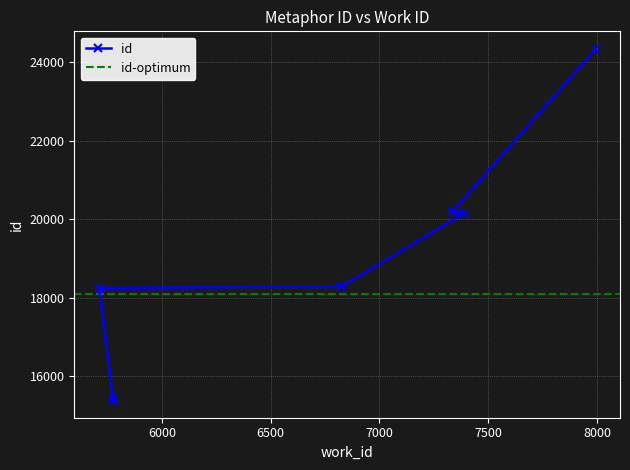

How many values exceed 18257?

4